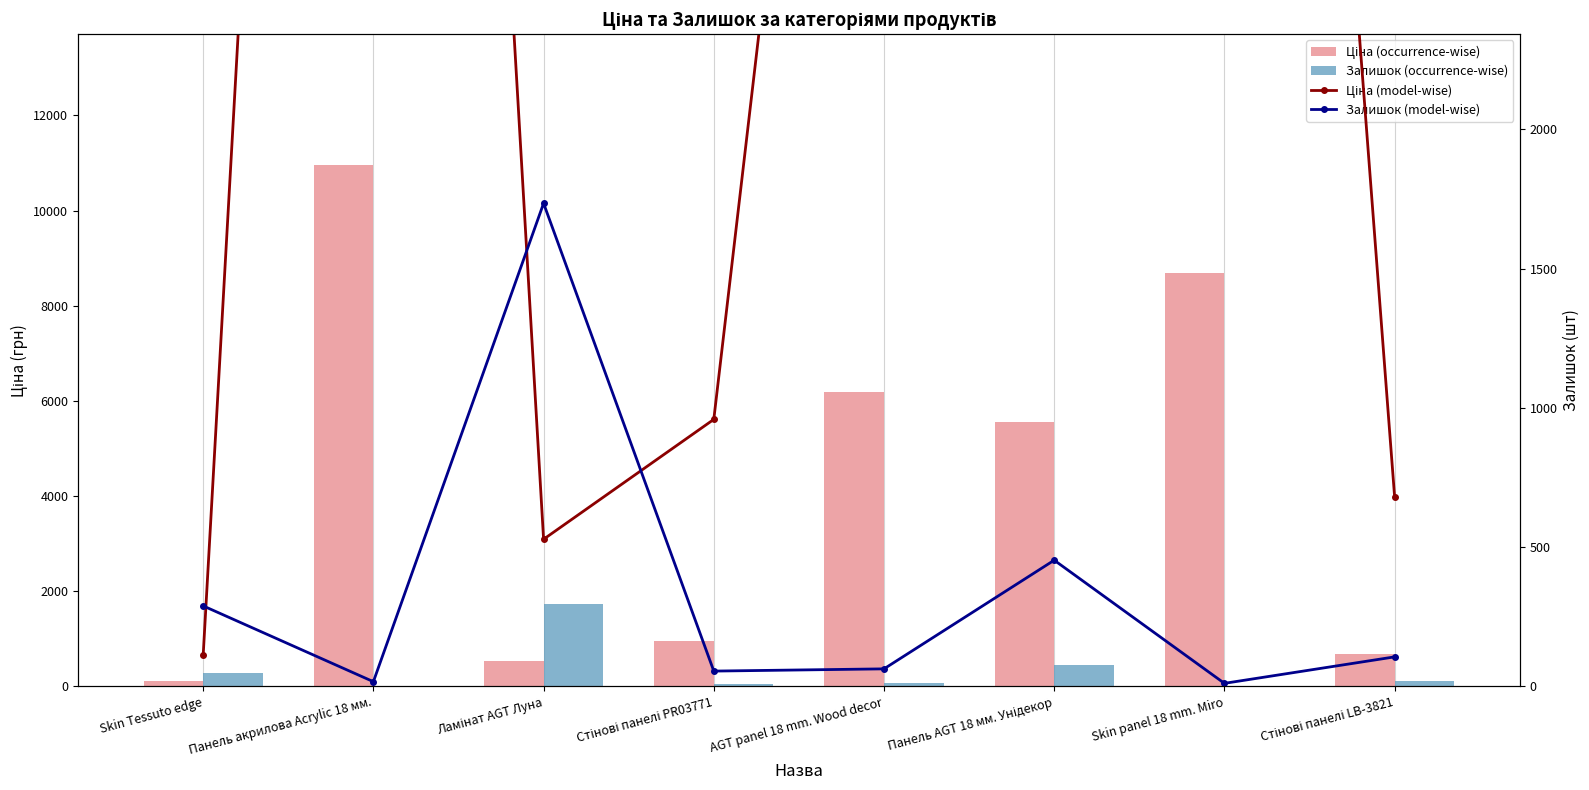

Reading left to right, transcribe all the data shown in this chart.

Ціна (occurrence-wise): Skin Tessuto edge=111.8	Панель акрилова Acrylic 18 мм.=10964.4	Ламінат AGT Луна=528.2	Стінові панелі PR03771=958.4	AGT panel 18 mm. Wood decor=6182.6	Панель AGT 18 мм. Унідекор=5560.3	Skin panel 18 mm. Miro=8679.5	Стінові панелі LB-3821=680.4
Залишок (occurrence-wise): Skin Tessuto edge=289.0	Панель акрилова Acrylic 18 мм.=17.0	Ламінат AGT Луна=1734.0	Стінові панелі PR03771=55.0	AGT panel 18 mm. Wood decor=63.0	Панель AGT 18 мм. Унідекор=453.0	Skin panel 18 mm. Miro=11.0	Стінові панелі LB-3821=106.0
Ціна (model-wise): Skin Tessuto edge=111.8	Панель акрилова Acrylic 18 мм.=10964.4	Ламінат AGT Луна=528.2	Стінові панелі PR03771=958.4	AGT panel 18 mm. Wood decor=6182.6	Панель AGT 18 мм. Унідекор=5560.3	Skin panel 18 mm. Miro=8679.5	Стінові панелі LB-3821=680.4
Залишок (model-wise): Skin Tessuto edge=289.0	Панель акрилова Acrylic 18 мм.=17.0	Ламінат AGT Луна=1734.0	Стінові панелі PR03771=55.0	AGT panel 18 mm. Wood decor=63.0	Панель AGT 18 мм. Унідекор=453.0	Skin panel 18 mm. Miro=11.0	Стінові панелі LB-3821=106.0